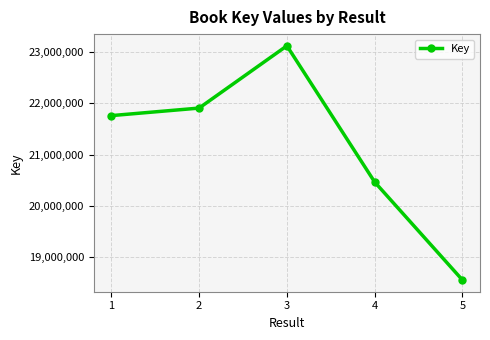

Read the value at 2, to the nearest 100.

21909100